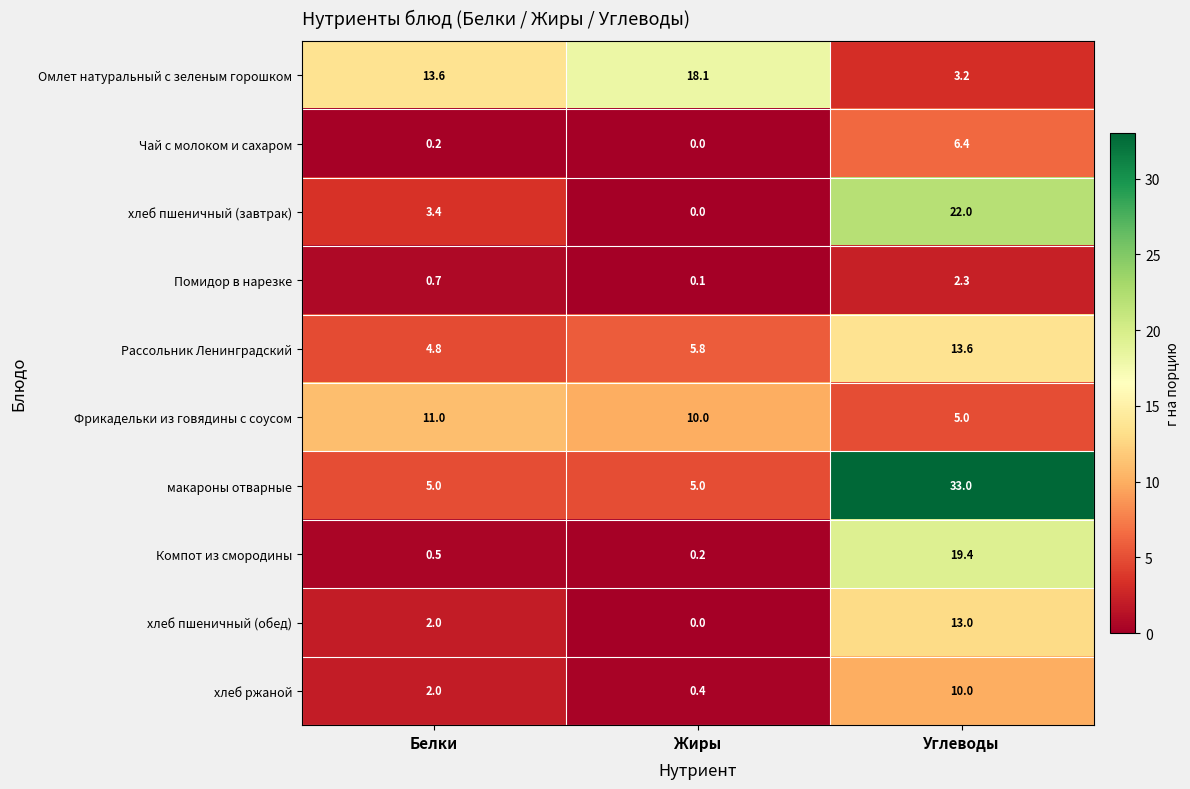

Reading left to right, what are all the values shown in this chart?

Омлет натуральный с зеленым горошком: 13.6	18.1	3.2
Чай с молоком и сахаром: 0.2	0.0	6.4
хлеб пшеничный (завтрак): 3.4	0.0	22.0
Помидор в нарезке: 0.7	0.1	2.3
Рассольник Ленинградский: 4.8	5.8	13.6
Фрикадельки из говядины с соусом: 11.0	10.0	5.0
макароны отварные: 5.0	5.0	33.0
Компот из смородины: 0.5	0.2	19.4
хлеб пшеничный (обед): 2.0	0.0	13.0
хлеб ржаной: 2.0	0.4	10.0